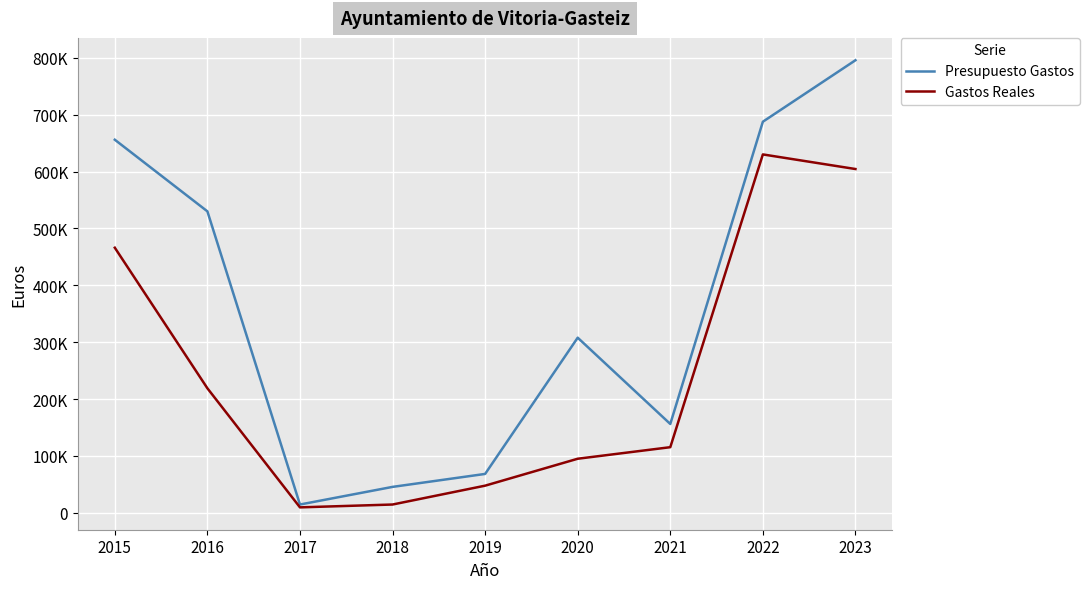

The value of Presupuesto Gastos at 2015 is 656084.3. True or false?

True